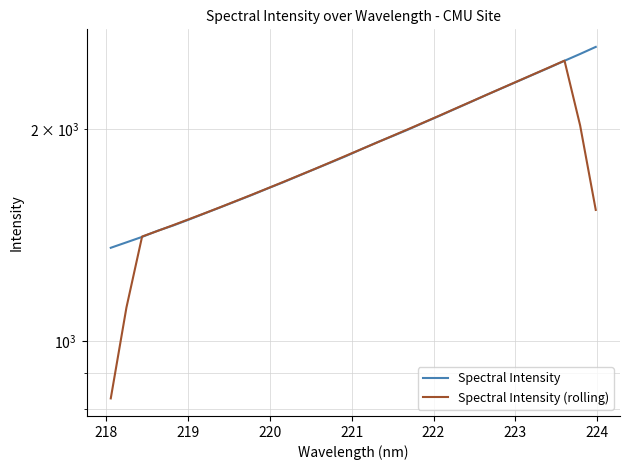

Which series has the widest spread of values?

Spectral Intensity (rolling)